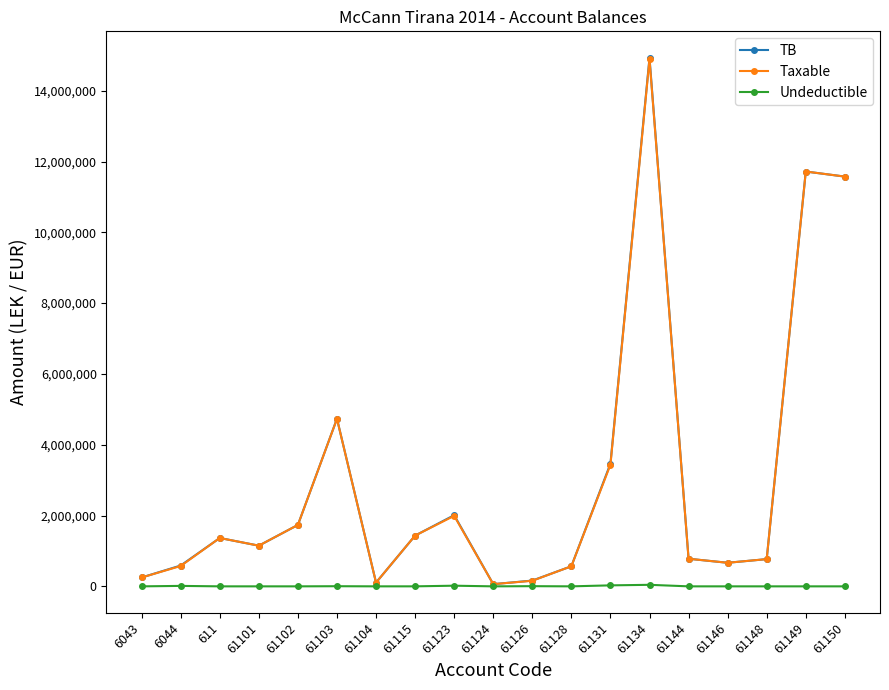

At which category is the sum across all series the highest?

61134